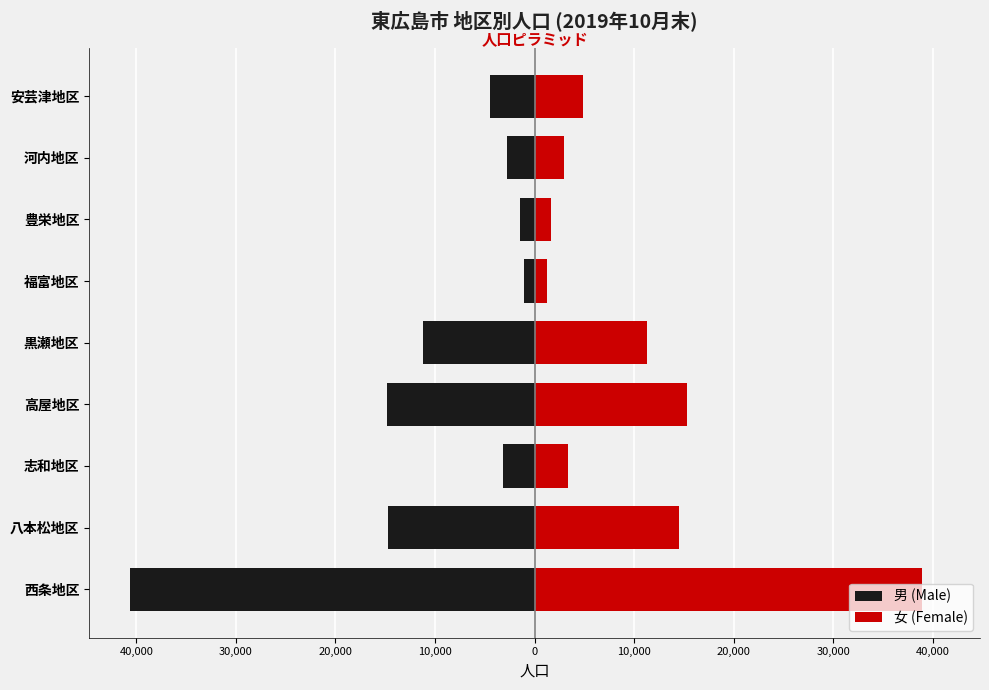

Are the bars grouped side by side (vs. stacked)?

Yes